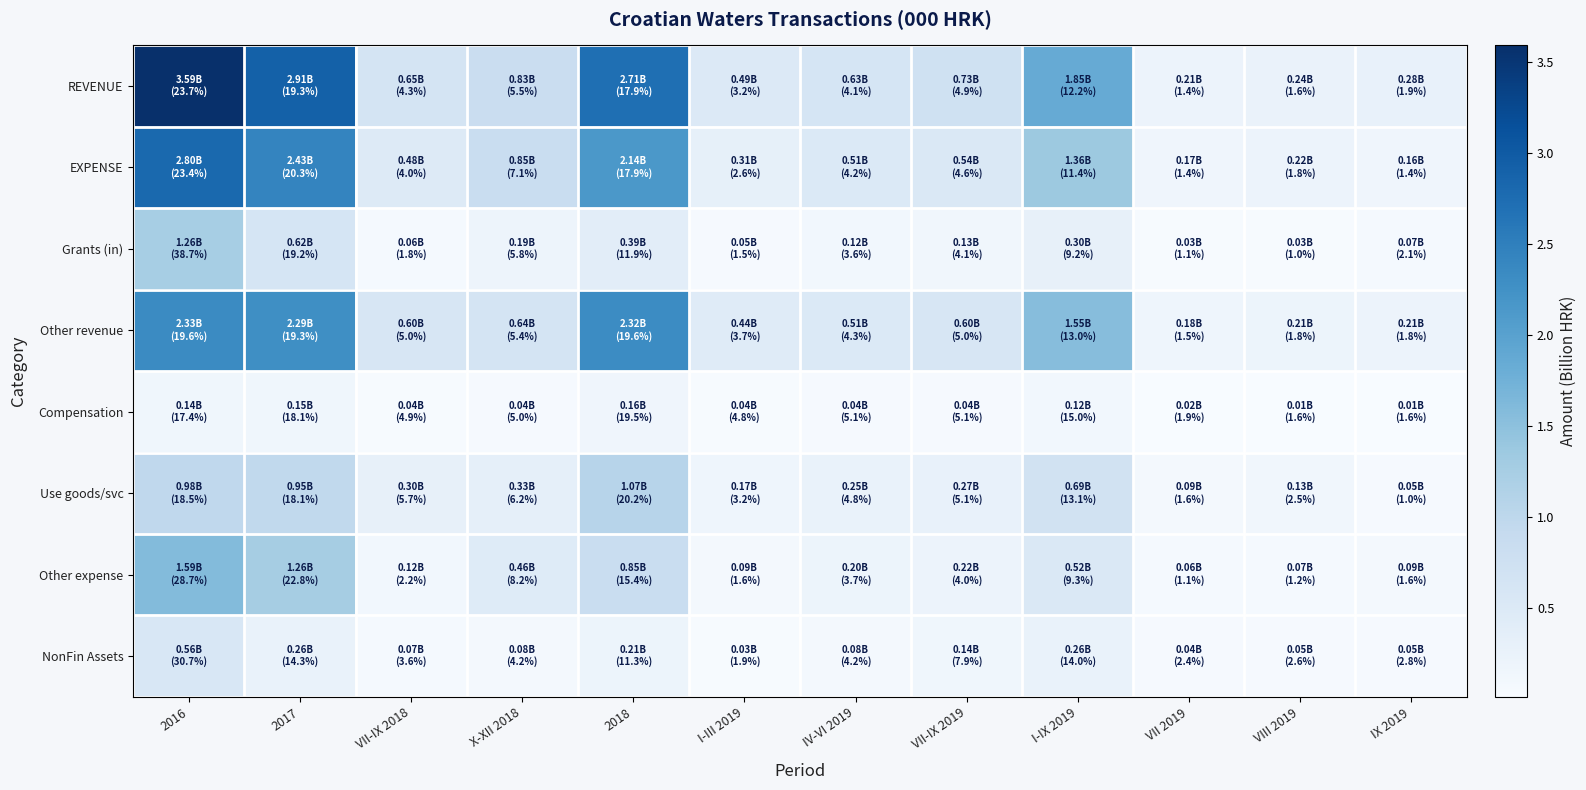

At which category is the sum across all series the highest?

2016